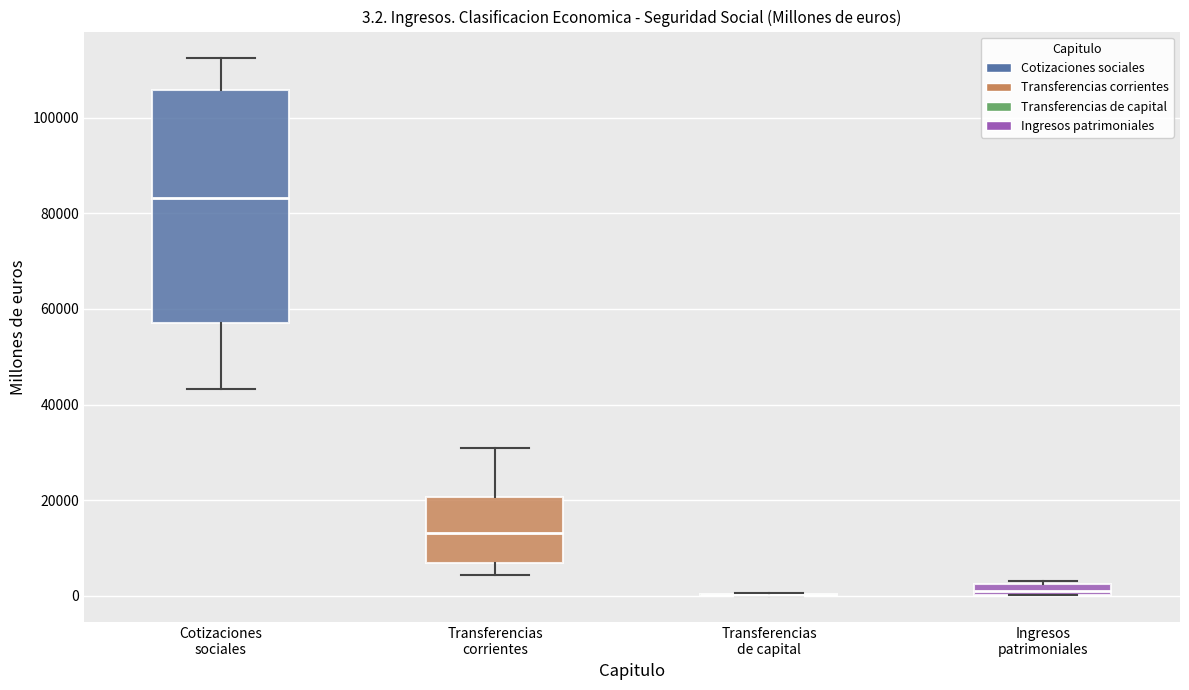

Which box is the tallest, from its lower edge to its upper edge?

Cotizaciones sociales